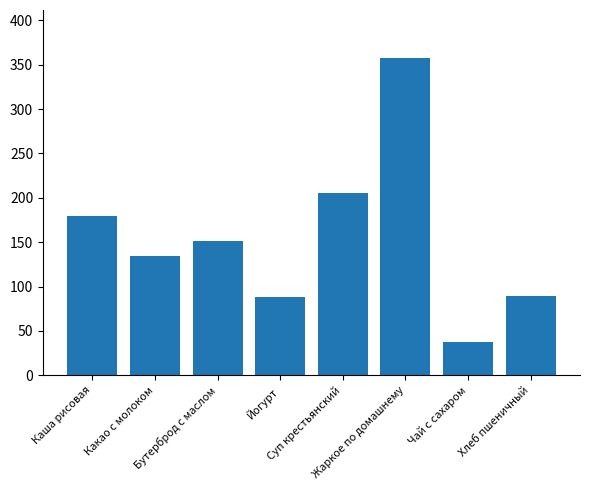

How many categories are shown in the chart?

8